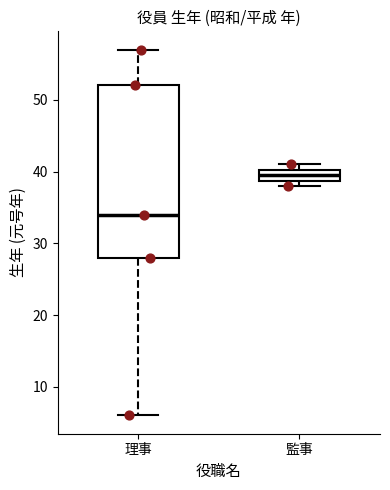

Reading left to right, read every box against the y-axis: the position of its median line, the range the box covers, and the ends of its whiskers. The values are not printed on the chart, so give them approximately, as read against the axis.

理事: median 34, box 28 to 52, whiskers 6 to 57
監事: median 40 (inside the box), box 39 to 40, whiskers 38 to 41